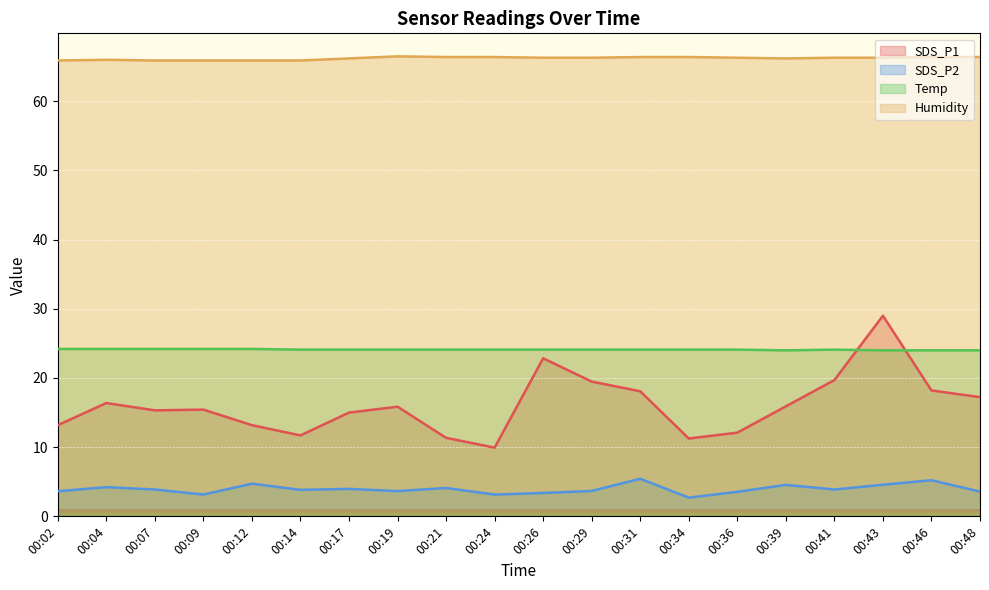

Count the number of categories in the chart.

20